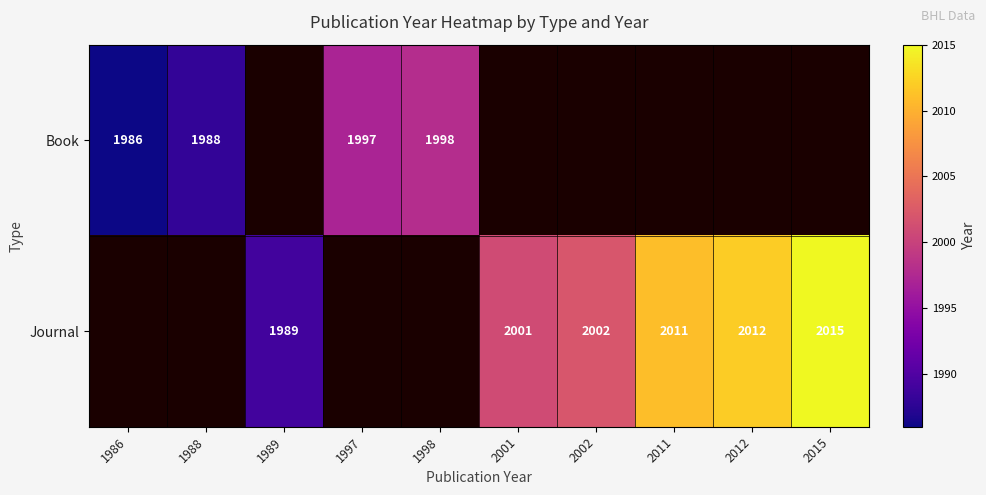

What is the sum of the Journal values at 2001 and 2011?

4012